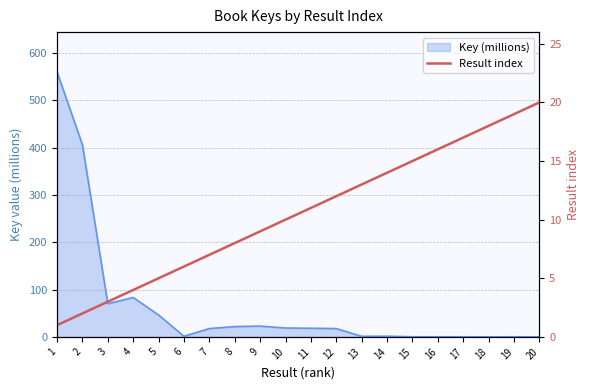

How many values are below 11?

10